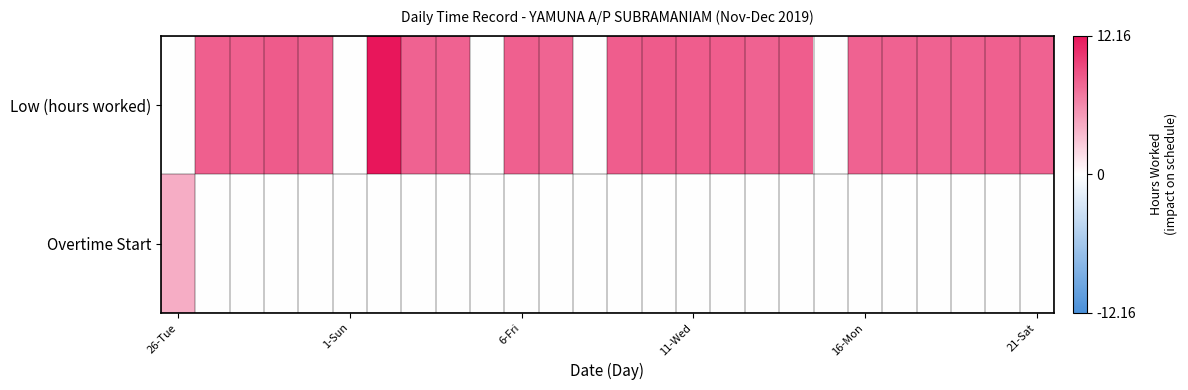

Which series has the largest total across all categories?

Low (hours worked)